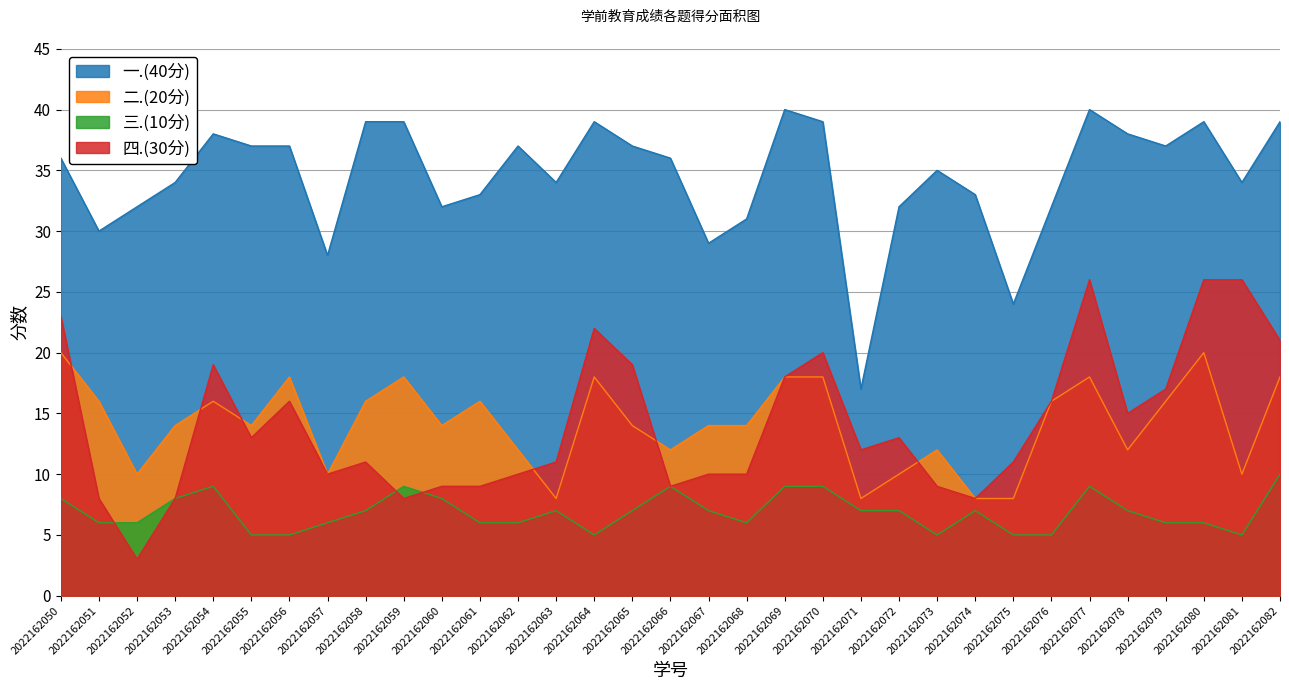

What is the spread (max minus min) of values at 2022162070?

30